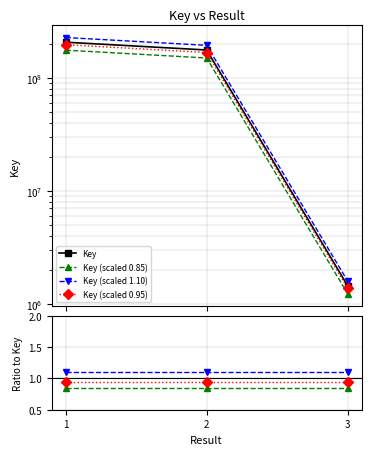

Reading left to right, list all the values displayed in this chart.

Key: 207290192.0	176790935.0	1447691.0
Key (scaled 0.85): 176196663.2	150272294.8	1230537.3
Key (scaled 1.10): 228019211.2	194470028.5	1592460.1
Key (scaled 0.95): 196925682.4	167951388.2	1375306.4